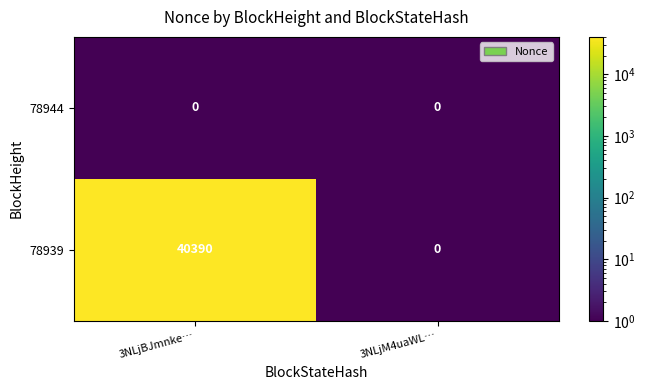

Between 3NLjBJmnke… and 3NLjM4uaWL…, which series saw the biggest shift?

78939